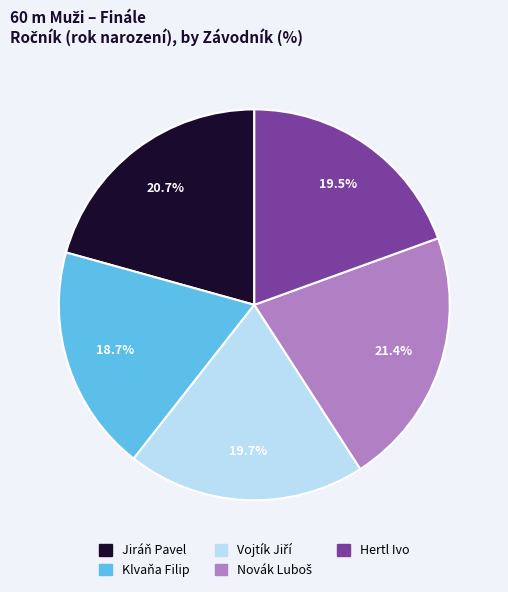

Is it true that Hertl Ivo is 6% of the pie?

False